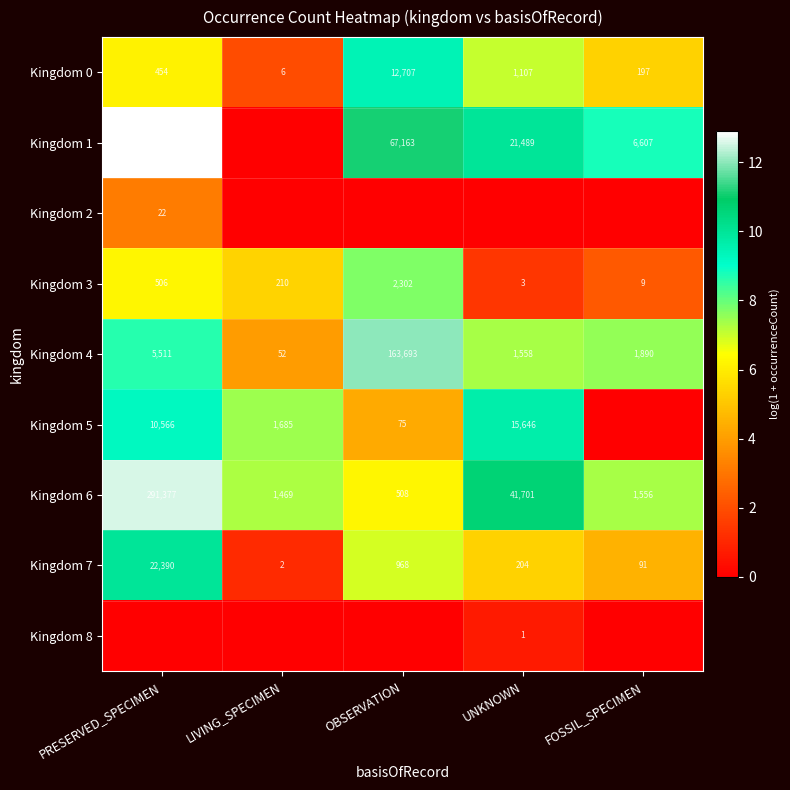

Which category has the lowest value in the Kingdom 6 series?

OBSERVATION